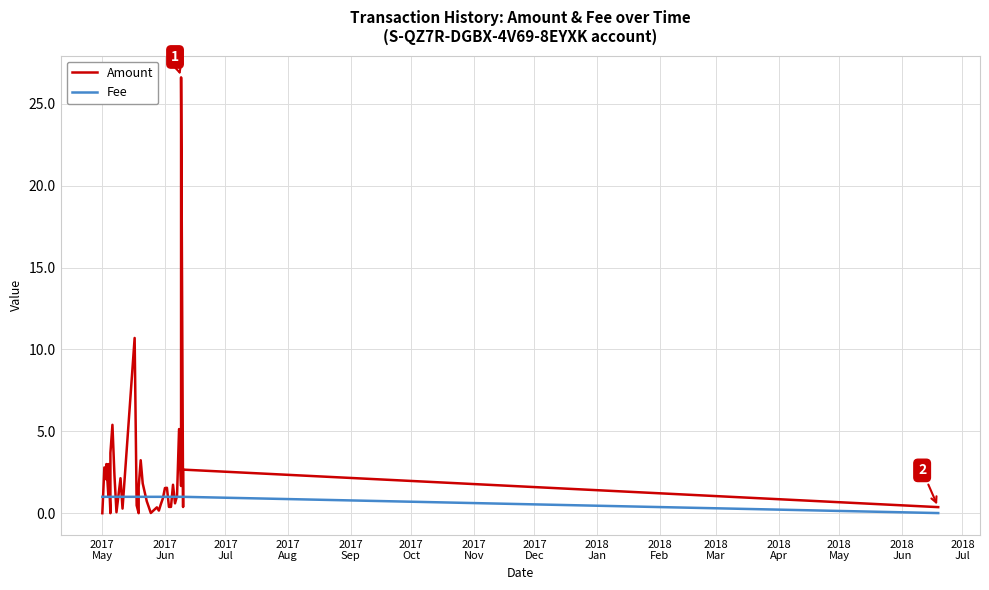

Does the chart display data point markers on the line(s)?

No